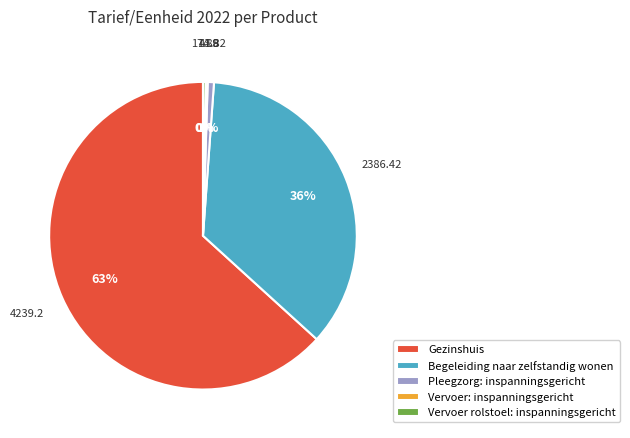

What is the largest slice in the pie chart?

Gezinshuis